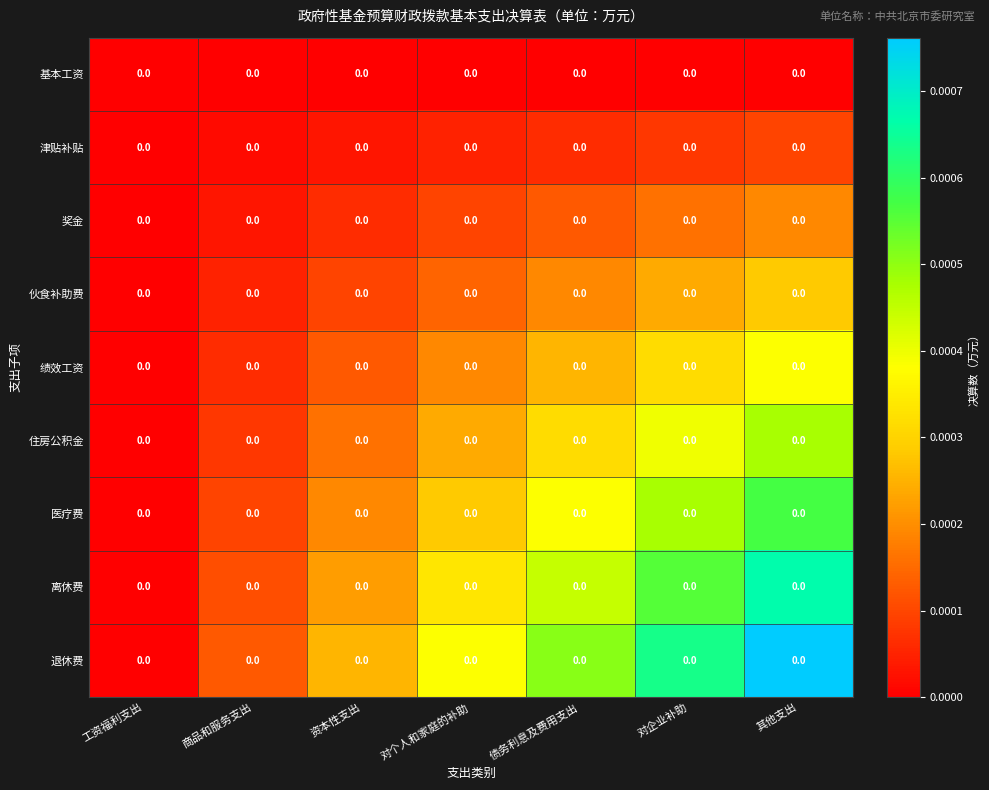

At how many categories does at least one series exceed 0?

6